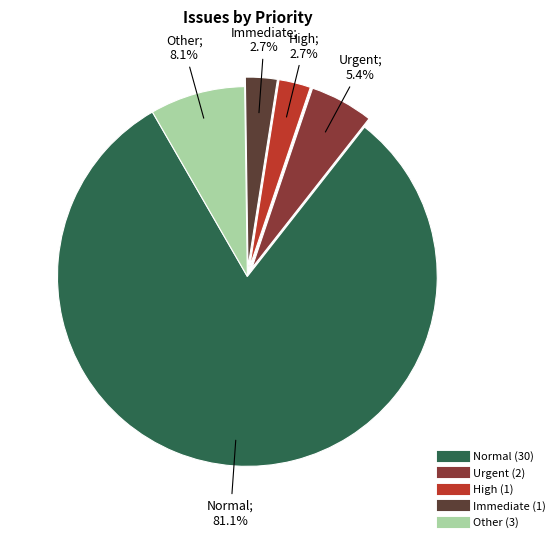

Approximately how many times larger is the value at Immediate compared to Urgent?

0.5